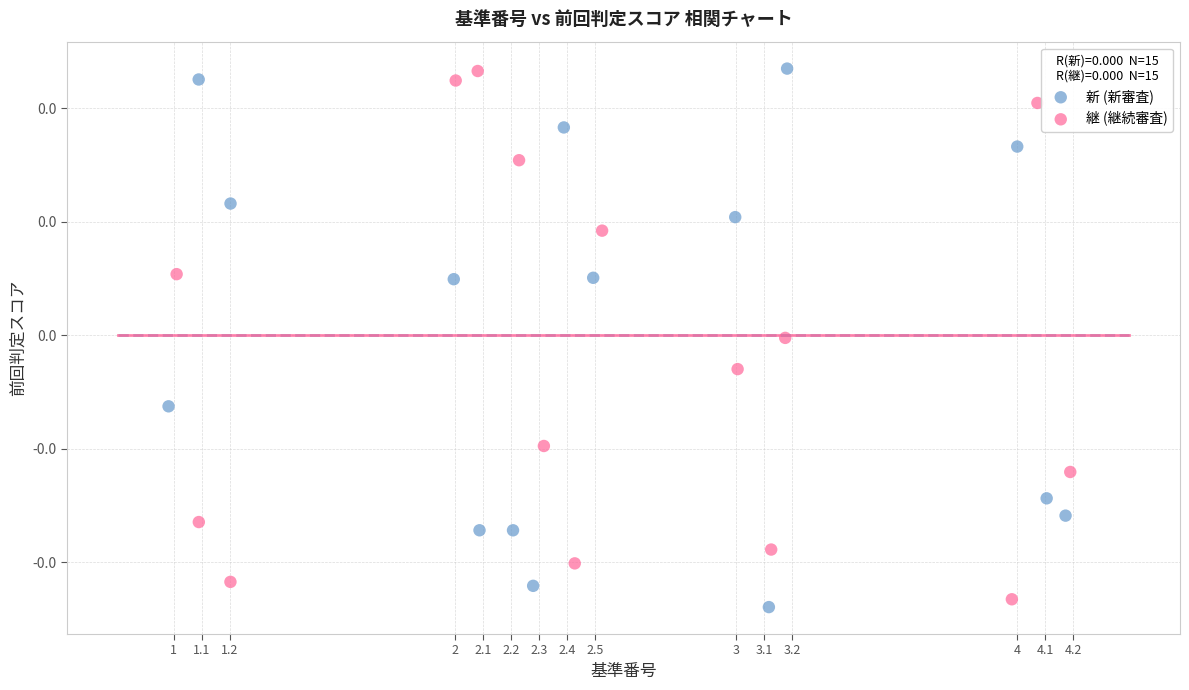

What are all the series names shown in the legend?

新 (新審査), 継 (継続審査)